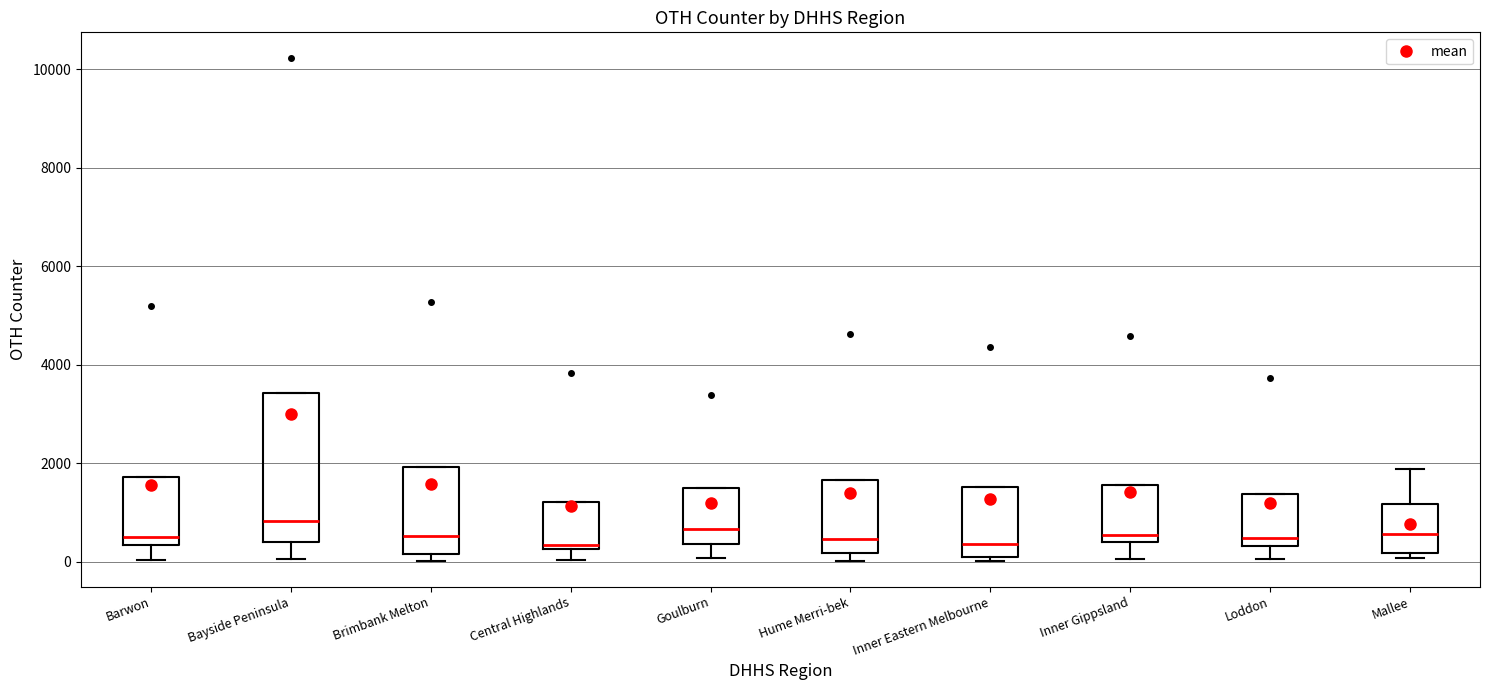

Which box is the tallest, from its lower edge to its upper edge?

Bayside Peninsula